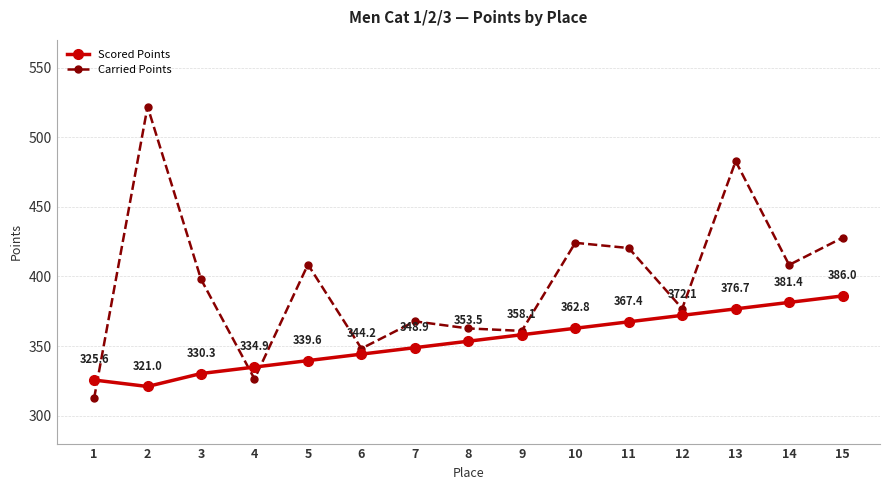

Between 2 and 8, which series saw the biggest shift?

Carried Points